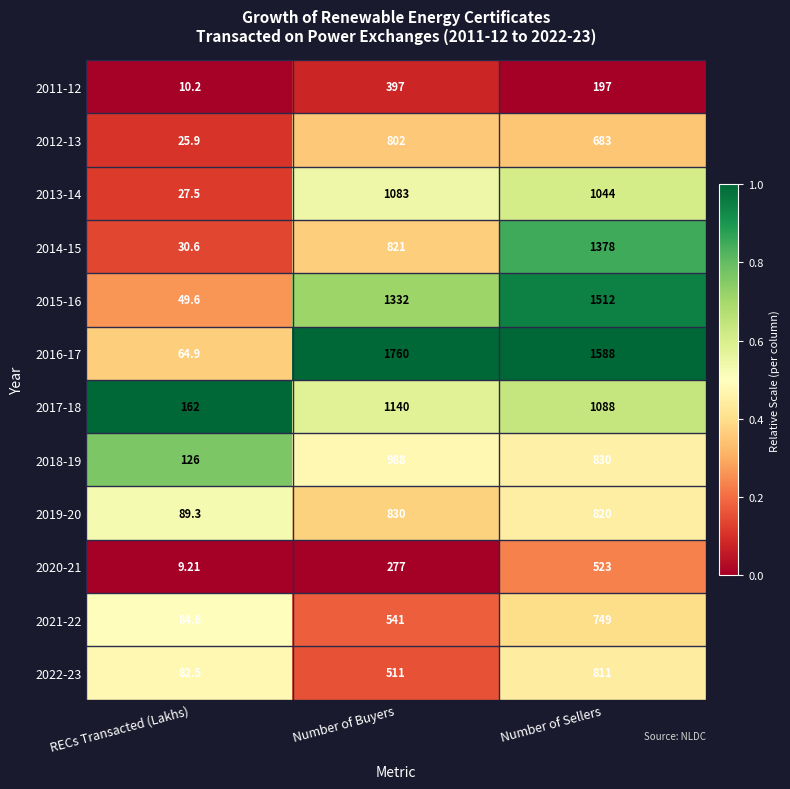

What is the total value across all series at RECs Transacted (Lakhs)?

762.3